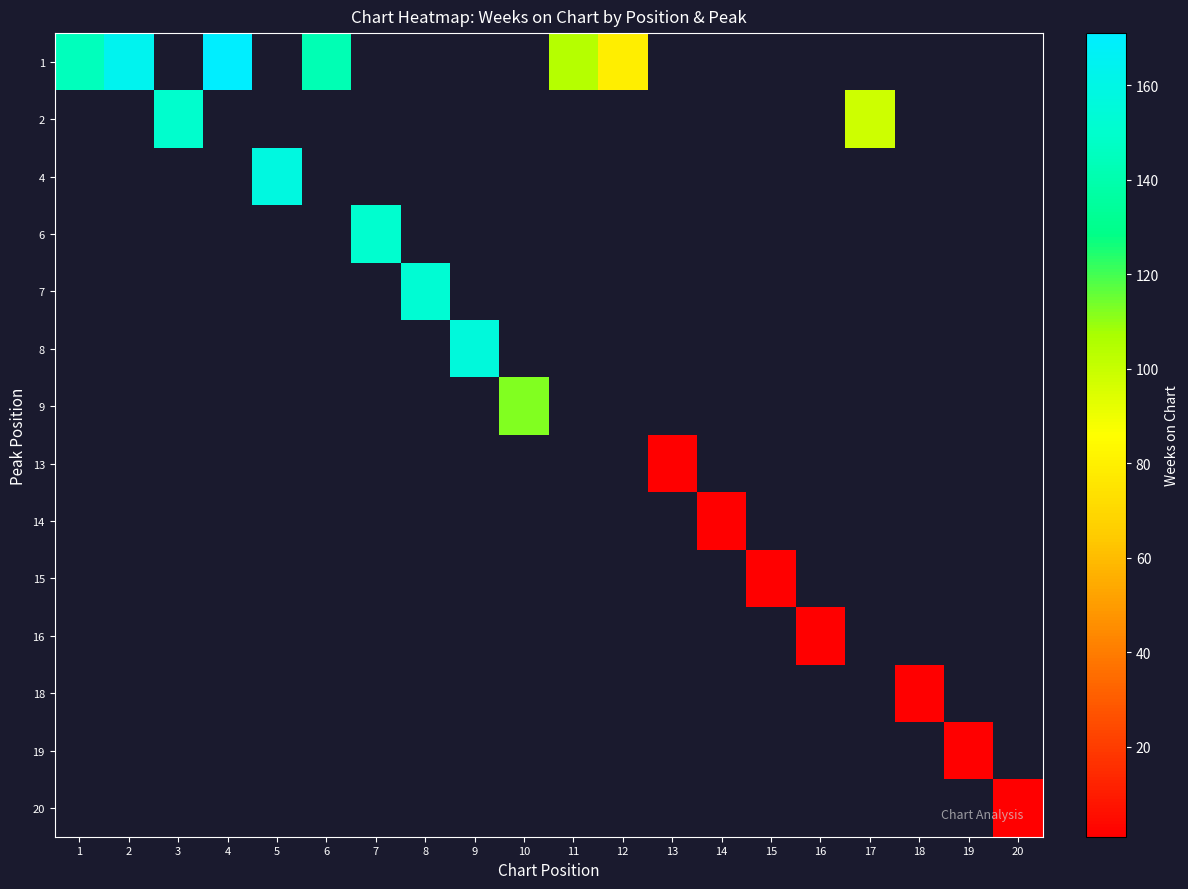

At 6, list the series in order from smallest to largest.

1, 2, 4, 6, 7, 8, 9, 13, 14, 15, 16, 18, 19, 20